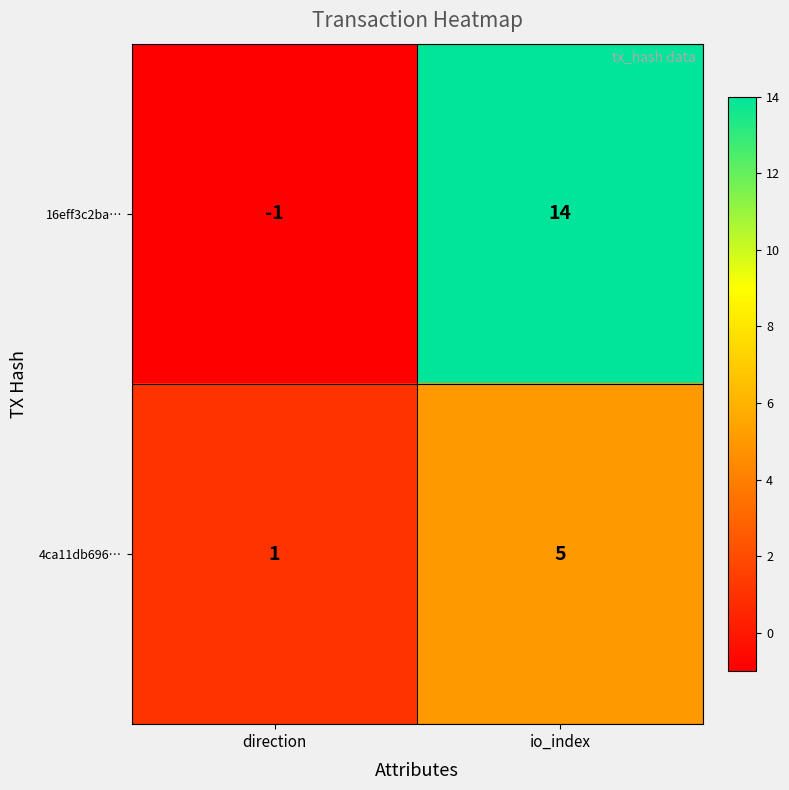

Reading left to right, transcribe all the data shown in this chart.

16eff3c2ba…: -1	14
4ca11db696…: 1	5